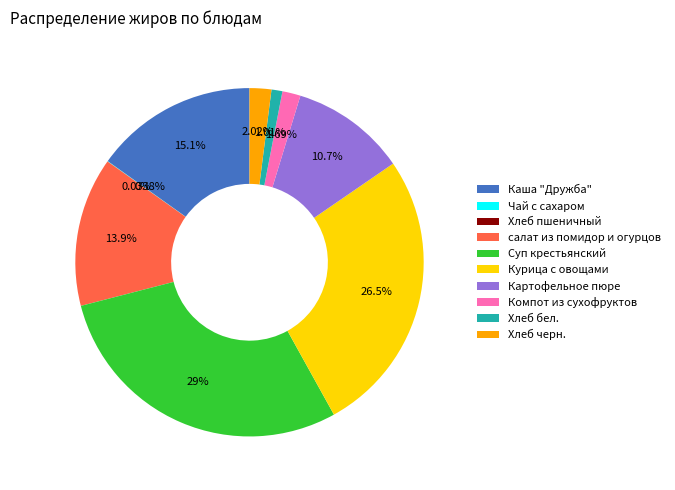

What is the largest slice in the pie chart?

Суп крестьянский